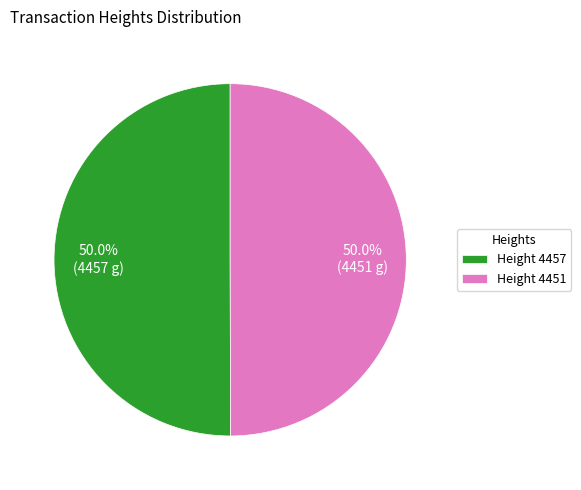

What percentage is NOT represented by Height 4451?

50.0%